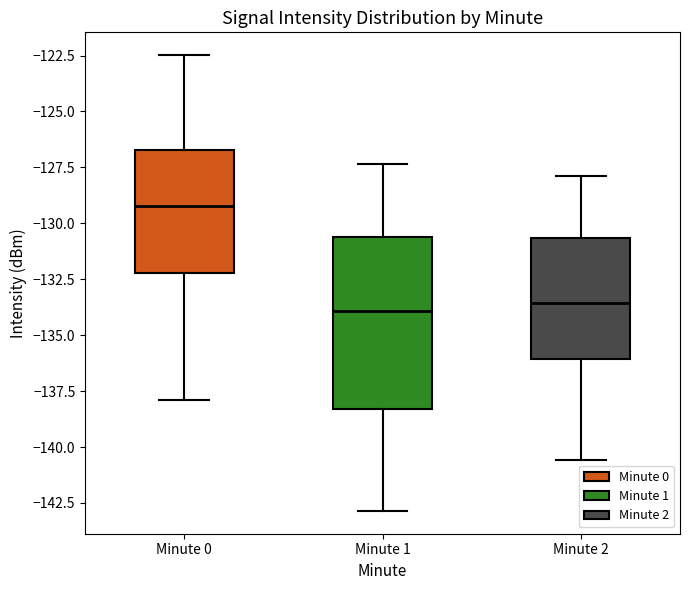

Comparing the boxes themselves (not the whiskers), which one is the tallest?

Minute 1